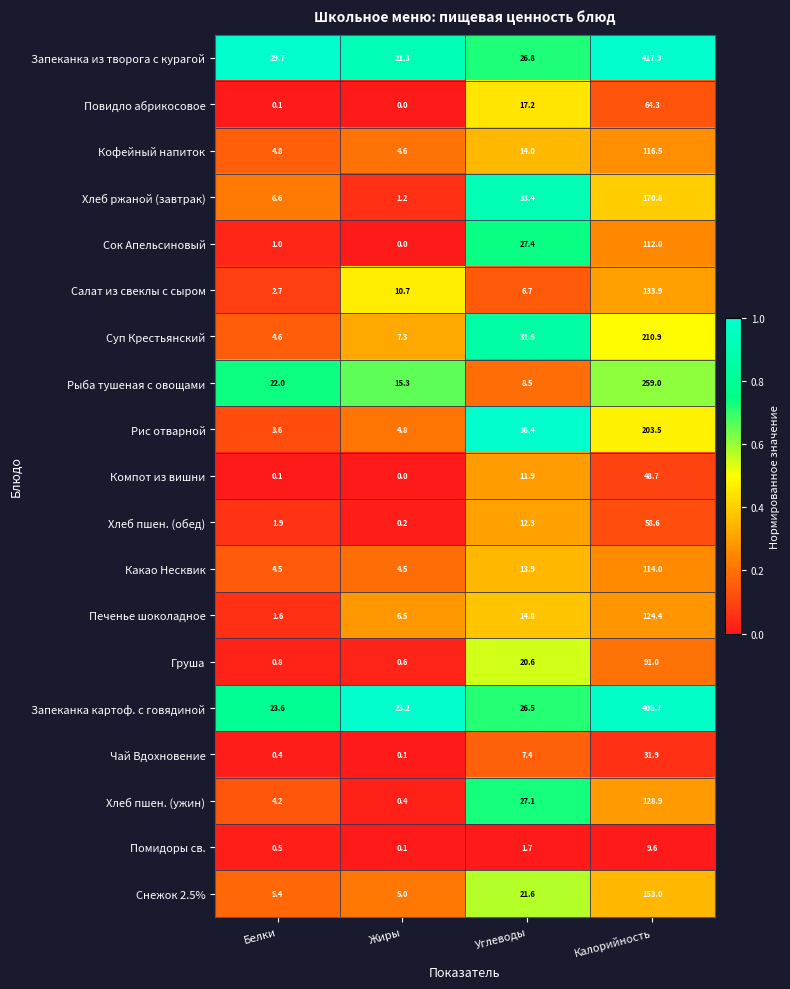

Which category has the lowest value across all series?

Жиры